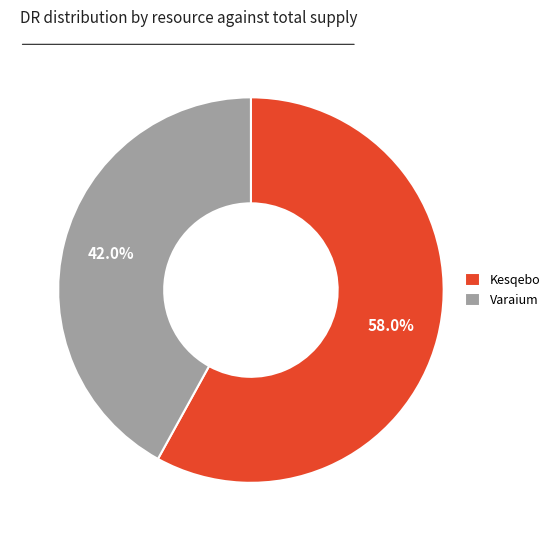

Which slice is the smallest?

Varaium